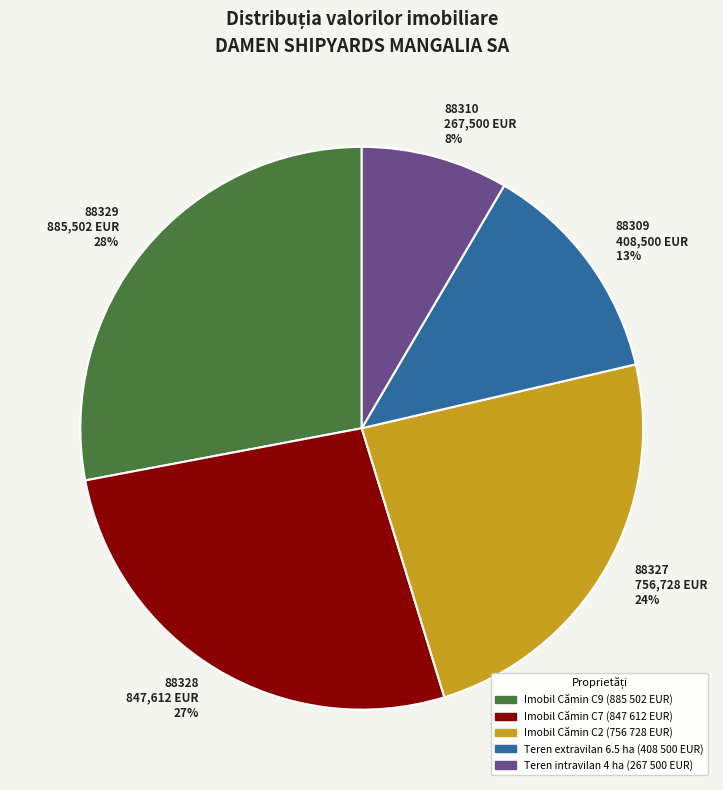

Approximately how many times larger is the value at Imobil Cămin C9 (885 502 EUR) compared to Imobil Cămin C2 (756 728 EUR)?

1.2